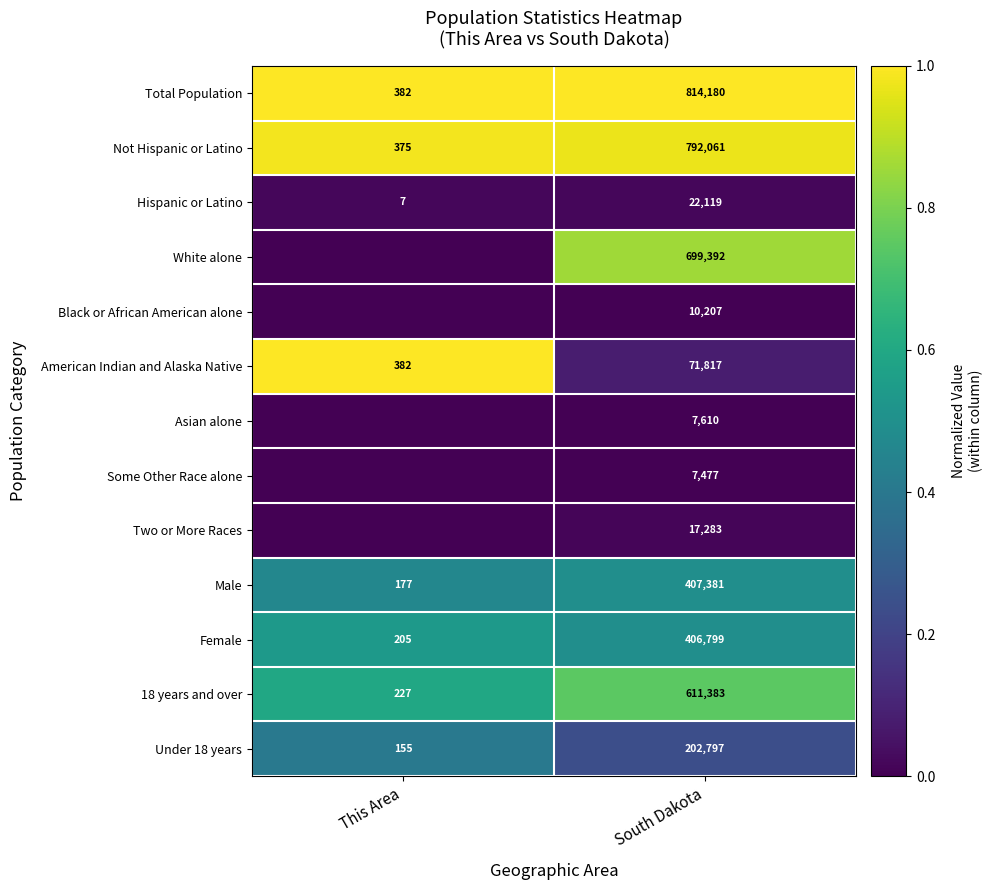

The Hispanic or Latino series shows 29192 at South Dakota. True or false?

False